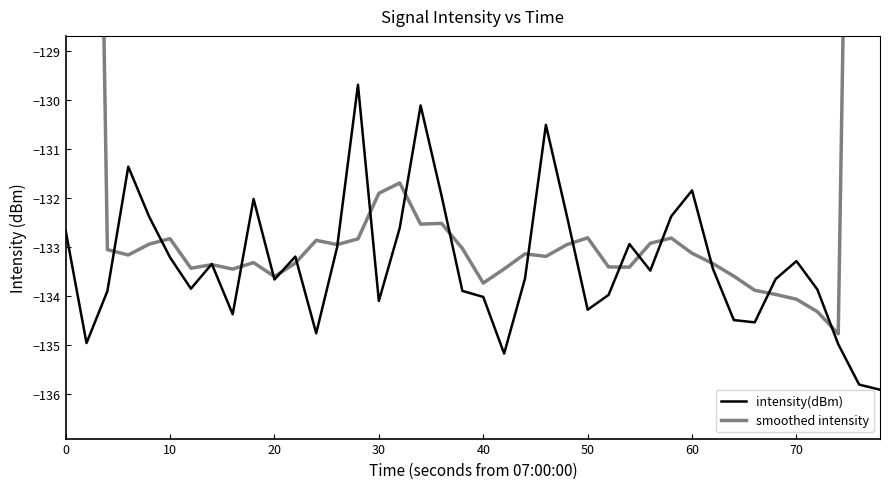

What is the value of the intensity(dBm) point at the 8th from the left?

-133.3